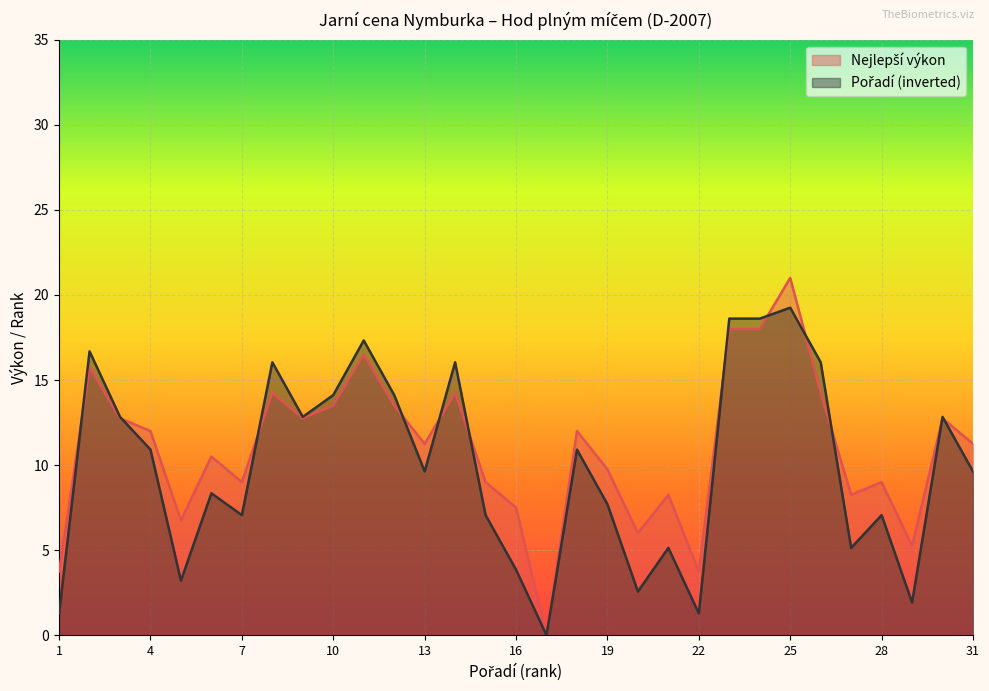

Which label corresponds to the largest value in the chart?

25